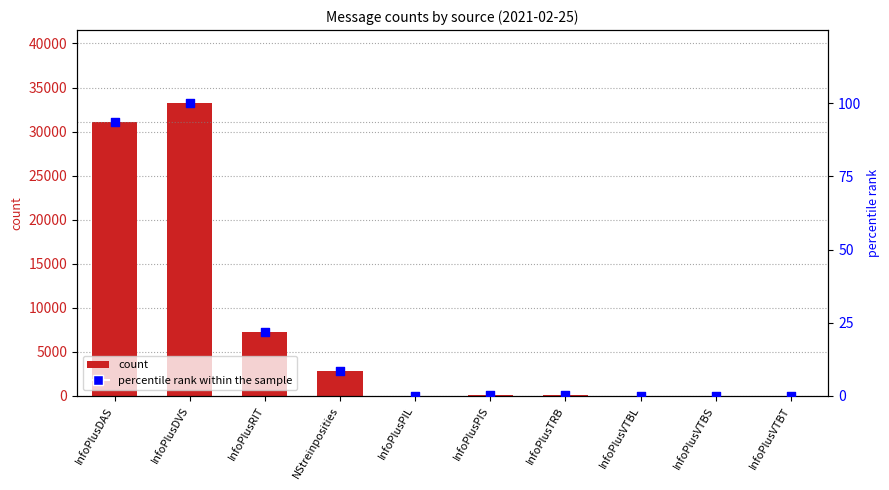

At which category is the sum across all series the highest?

InfoPlusDVS